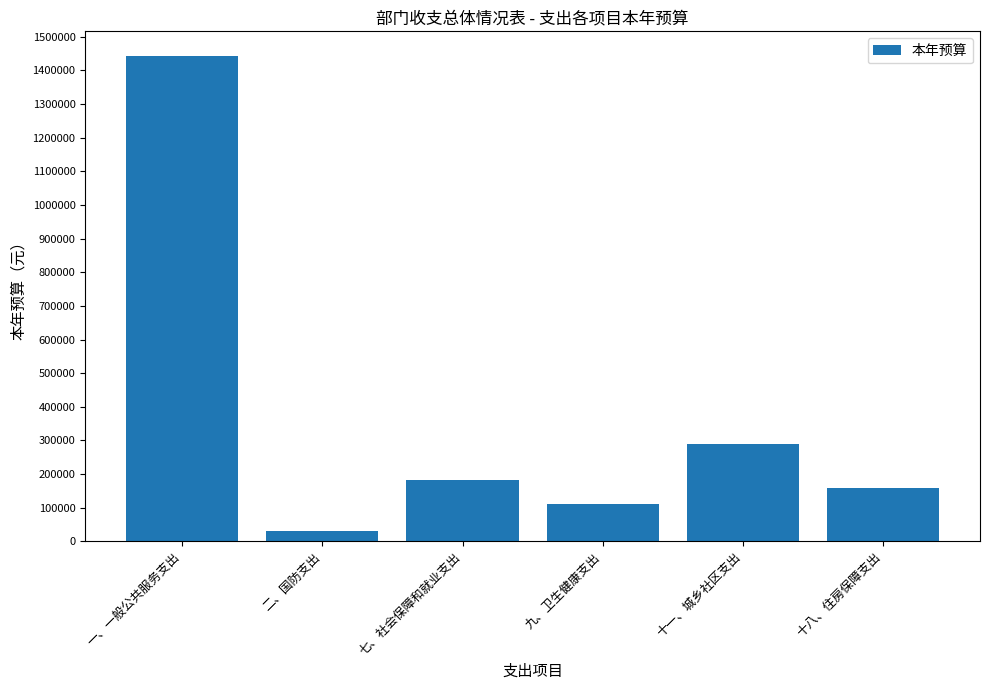

What is the average value?

368958